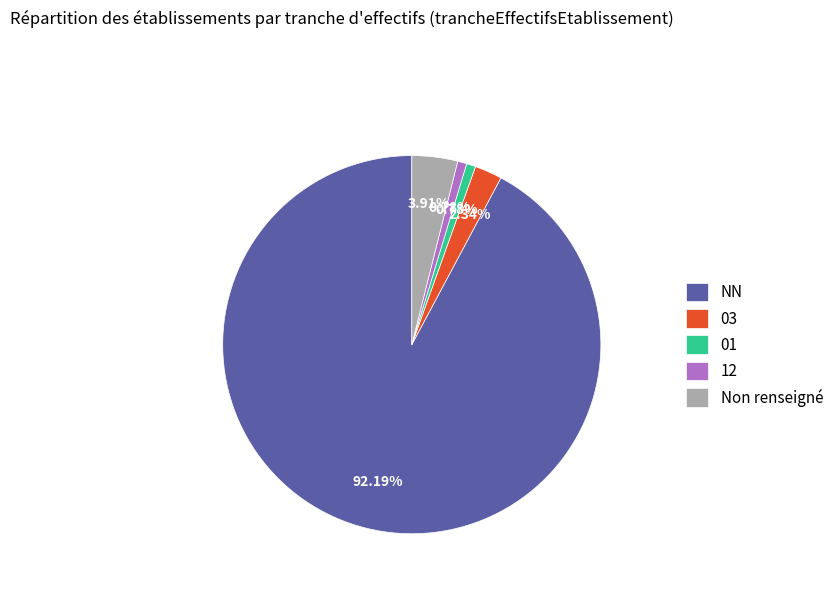

Do 12 and 03 together represent more than half of the pie?

No